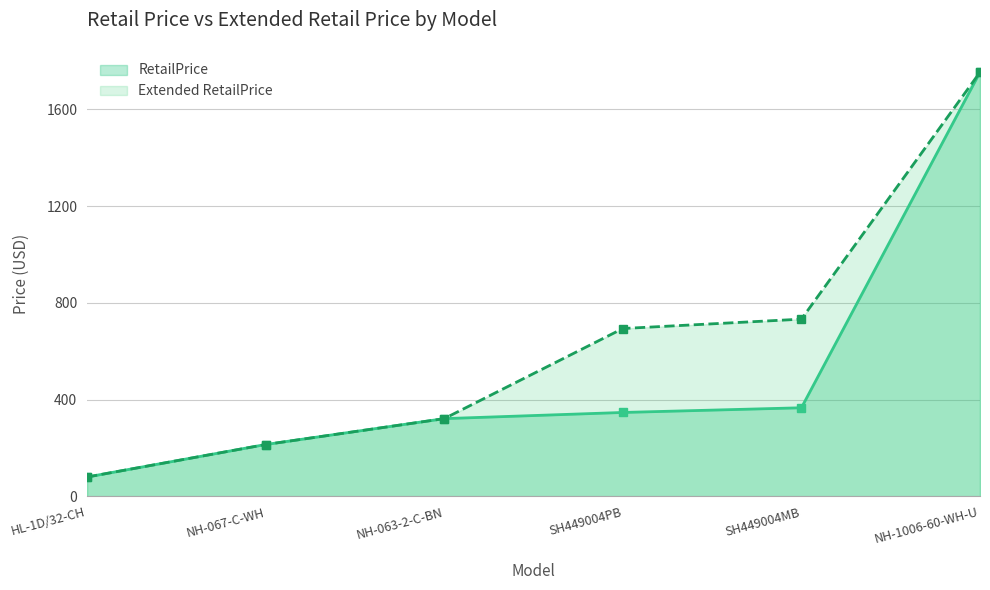

True or false: RetailPrice and Extended RetailPrice intersect in this chart.

False